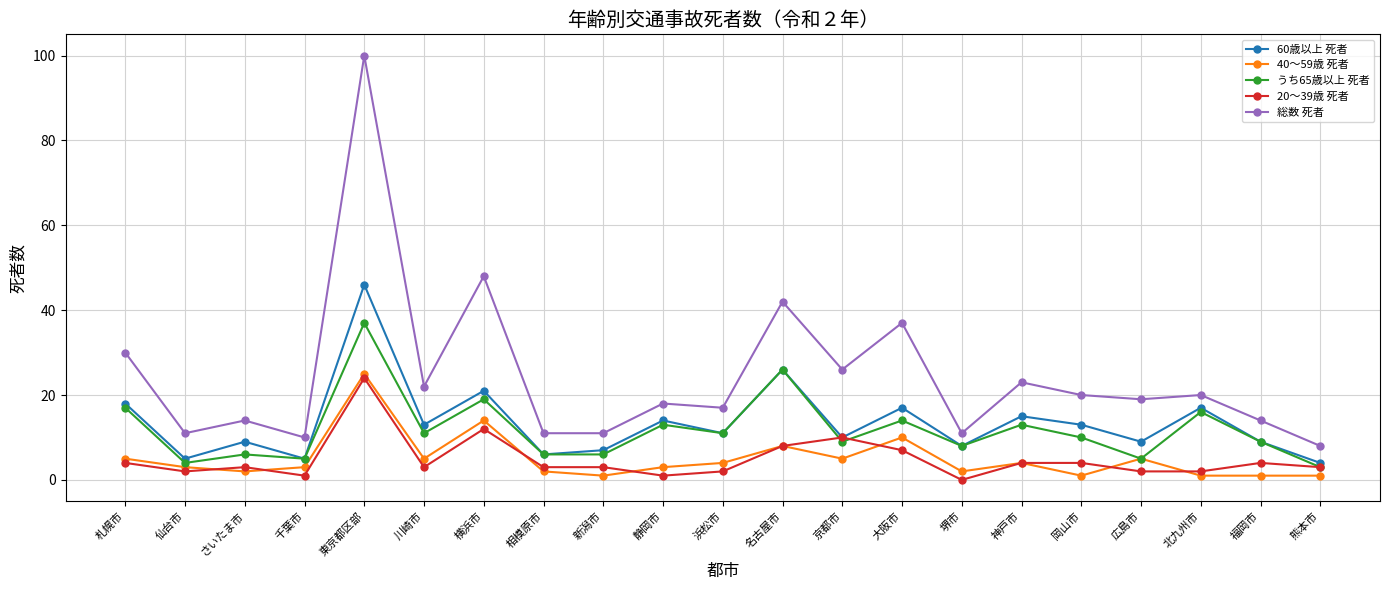

What is the maximum value shown in the chart?

100